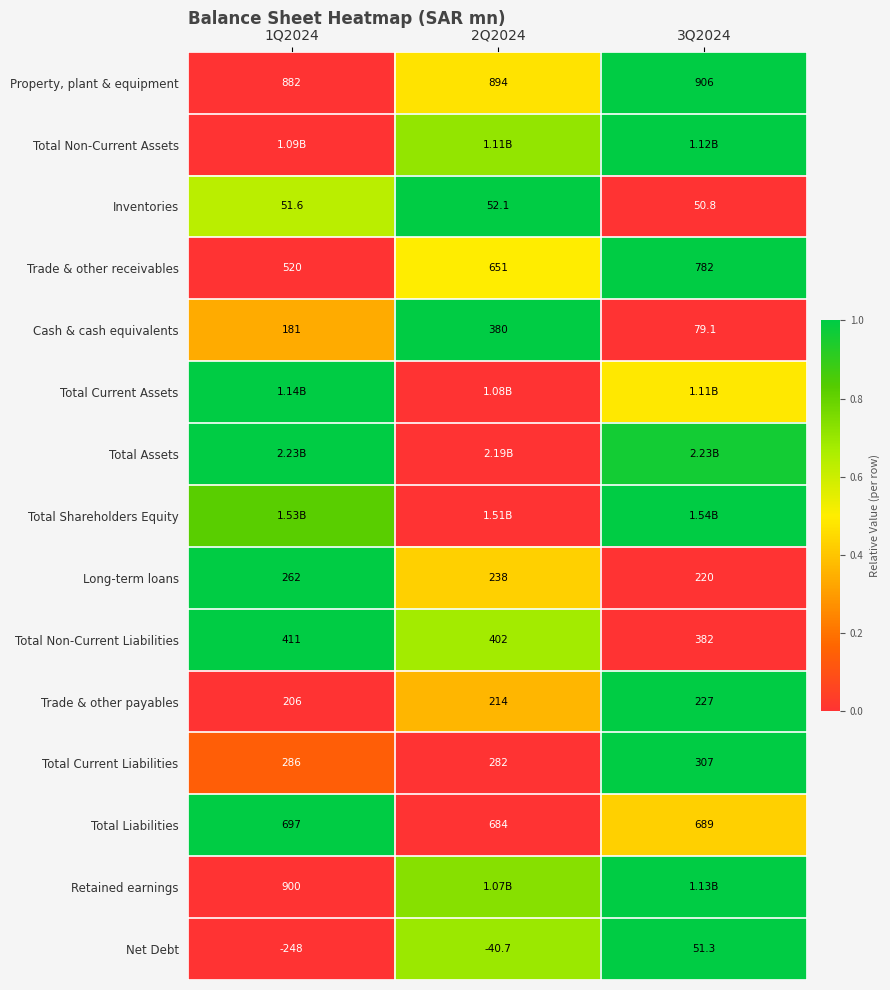

The Cash & cash equivalents series shows 1.6 at 2Q2024. True or false?

False